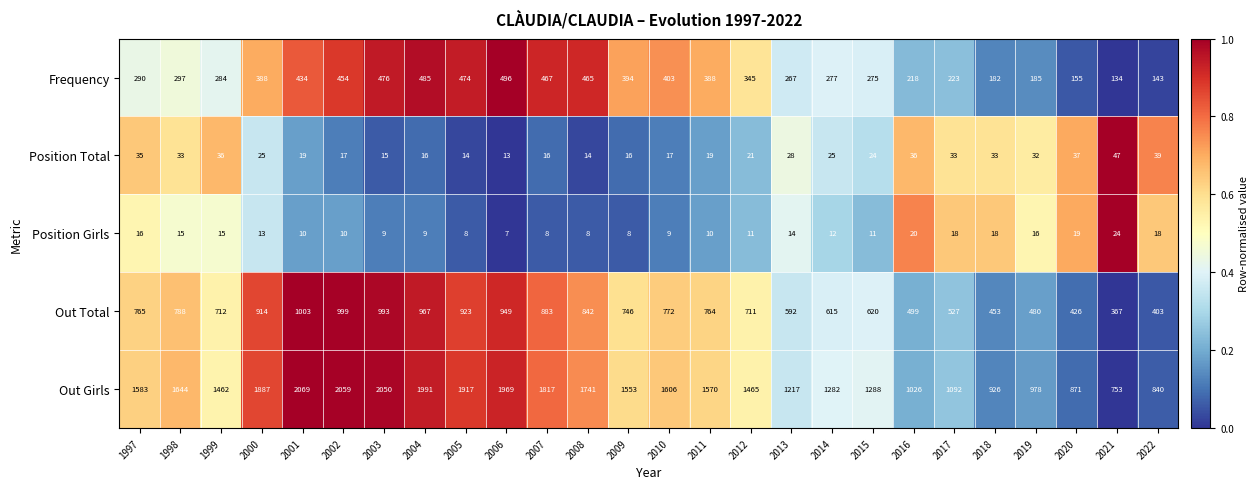

What is the sum of the Out Girls values at 2004 and 2003?

4041